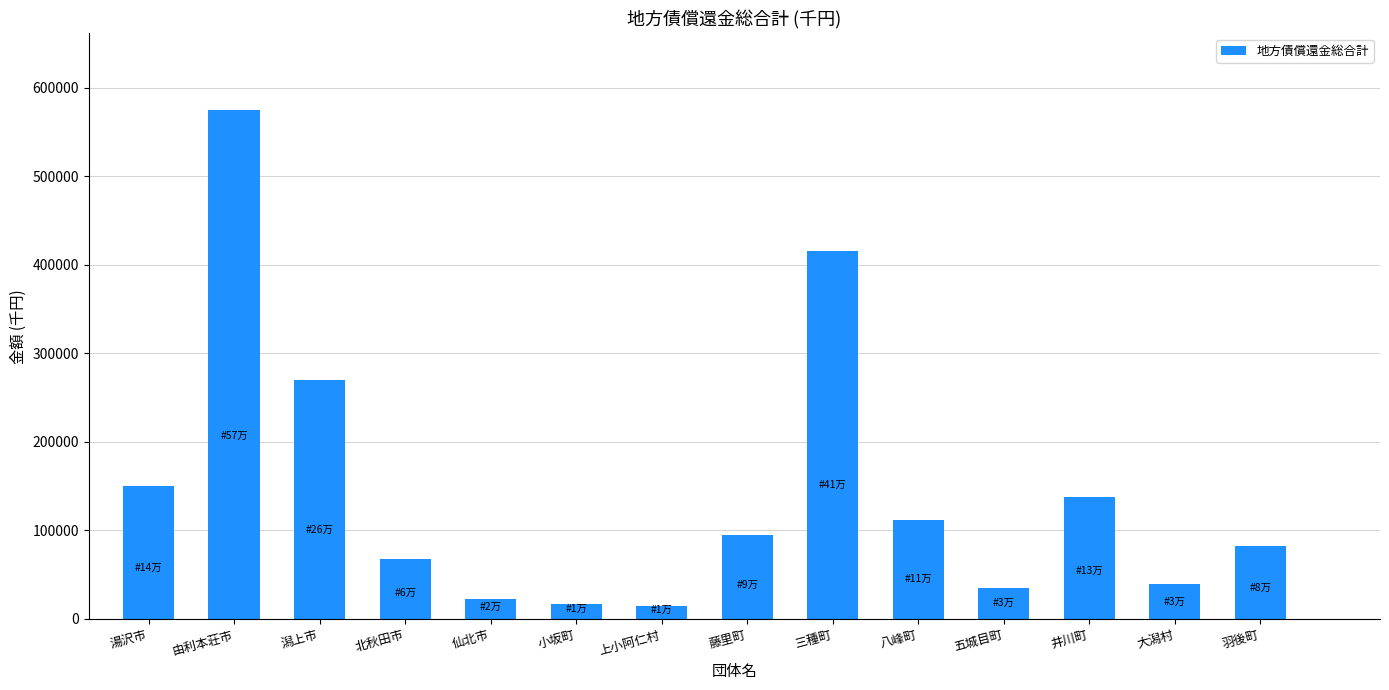

What is the smallest value displayed?

14505